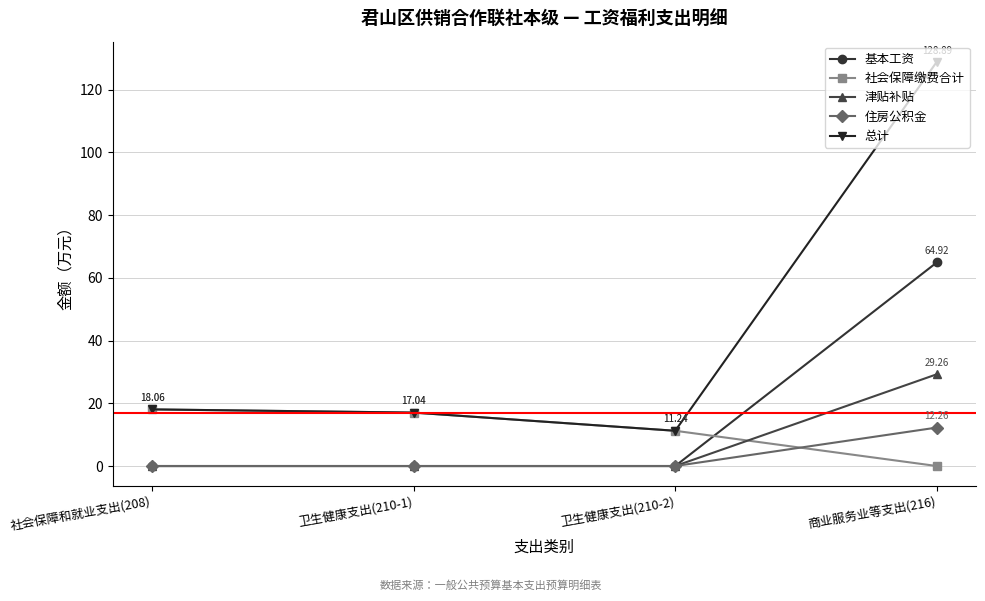

Which series has the largest range (max minus min)?

总计